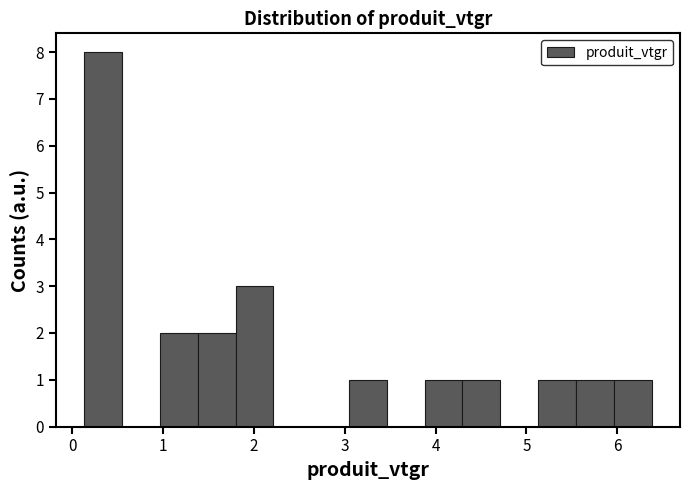

Reading left to right, transcribe this chart: for each bar, give the range it covers on the x-axis and its height. Neither the bar edges nor the heights are printed on the chart, so give them approximately, as read against the axes.

0.1 to 0.5: 8
0.5 to 1.0: 0
1.0 to 1.4: 2
1.4 to 1.8: 2
1.8 to 2.2: 3
2.2 to 2.6: 0
2.6 to 3.0: 0
3.0 to 3.5: 1
3.5 to 3.9: 0
3.9 to 4.3: 1
4.3 to 4.7: 1
4.7 to 5.1: 0
5.1 to 5.5: 1
5.5 to 6.0: 1
6.0 to 6.4: 1